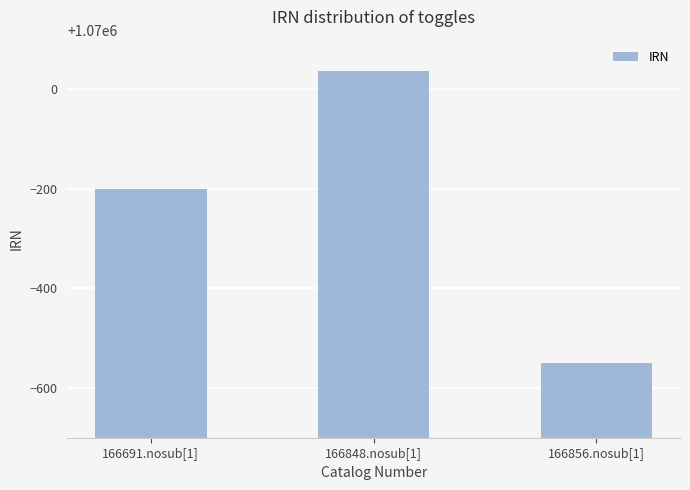

Between 166691.nosub[1] and 166848.nosub[1], which is larger?

166848.nosub[1]